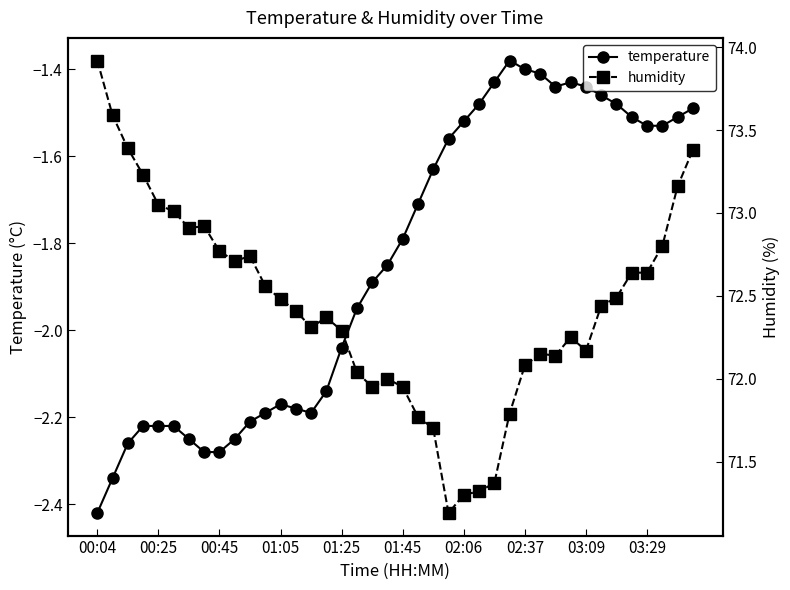

How many series are shown in this chart?

2